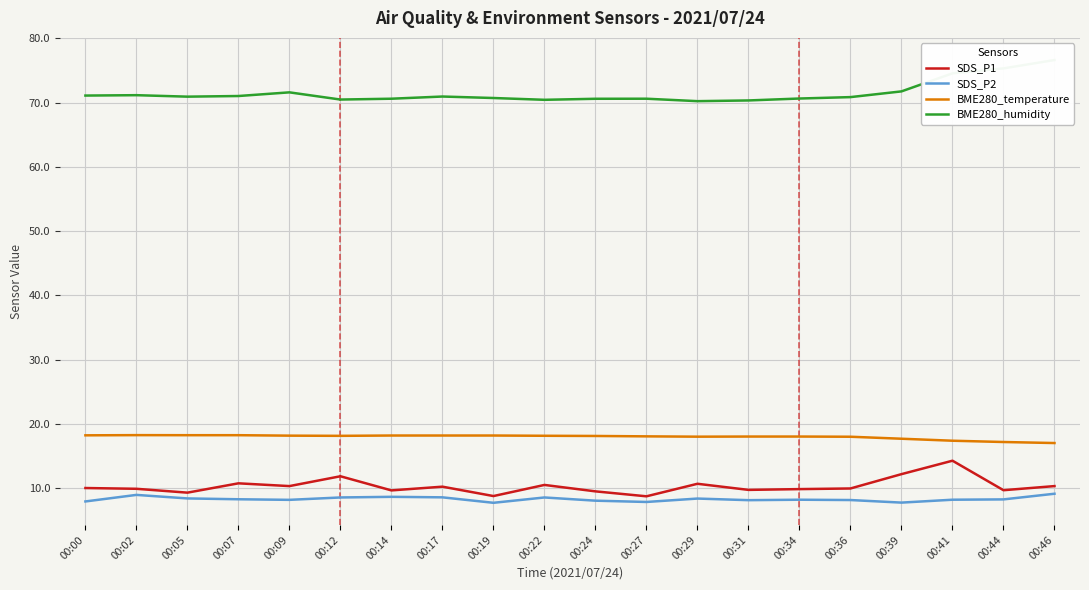

In SDS_P2, how many points are lower than both neighbors (excluding endpoints)?

5